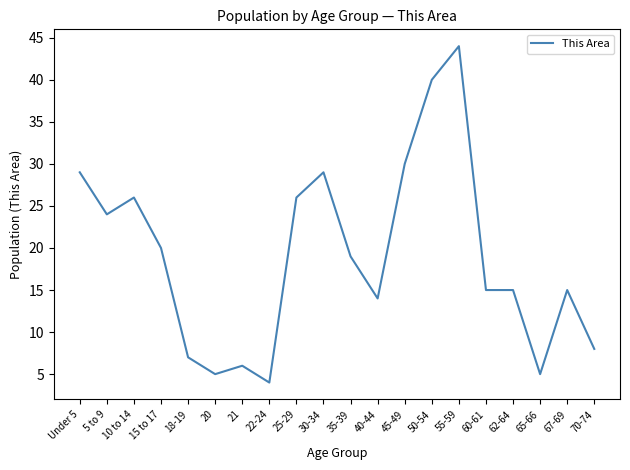

Which label corresponds to the smallest value in the chart?

22-24